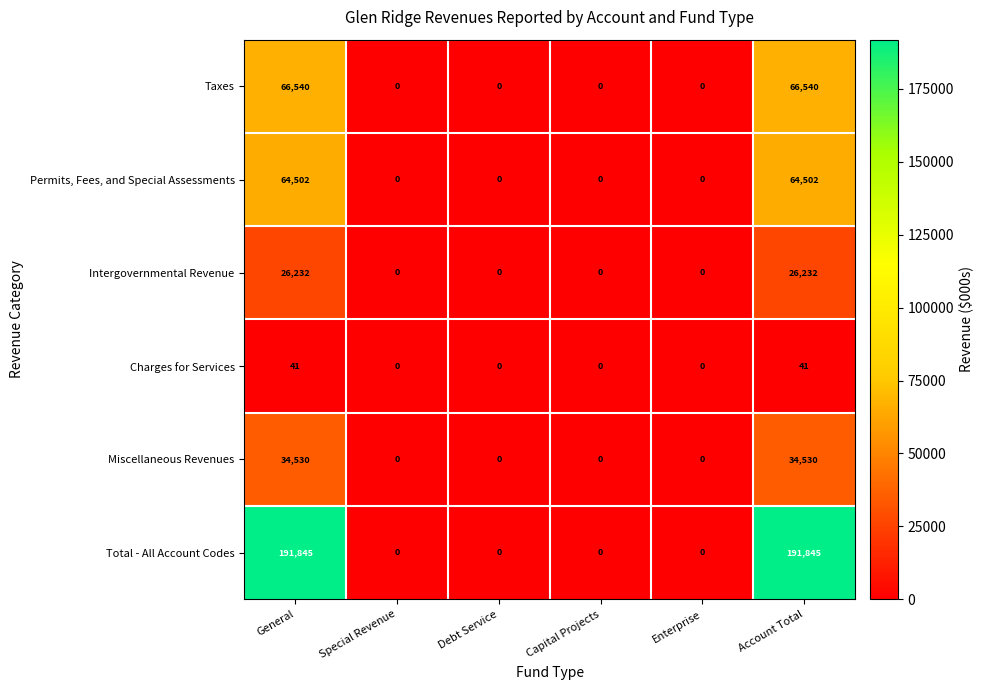

How many Intergovernmental Revenue values are between 0 and 26232?

6